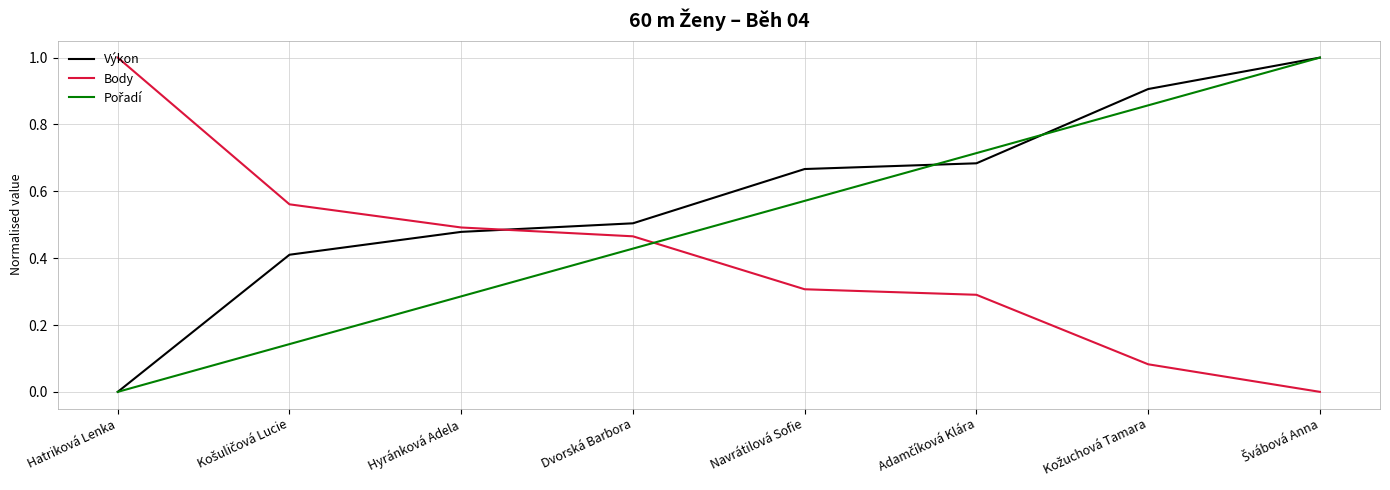

How many intersections are there between Body and Výkon?

1